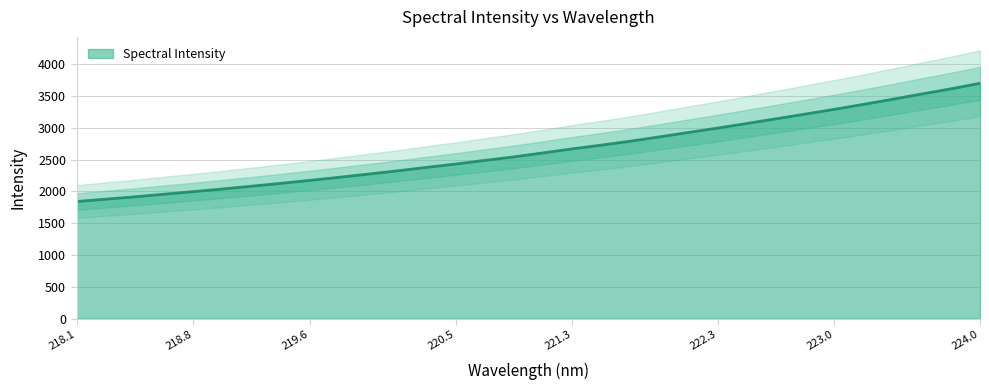

How many lines are shown in the chart?

1